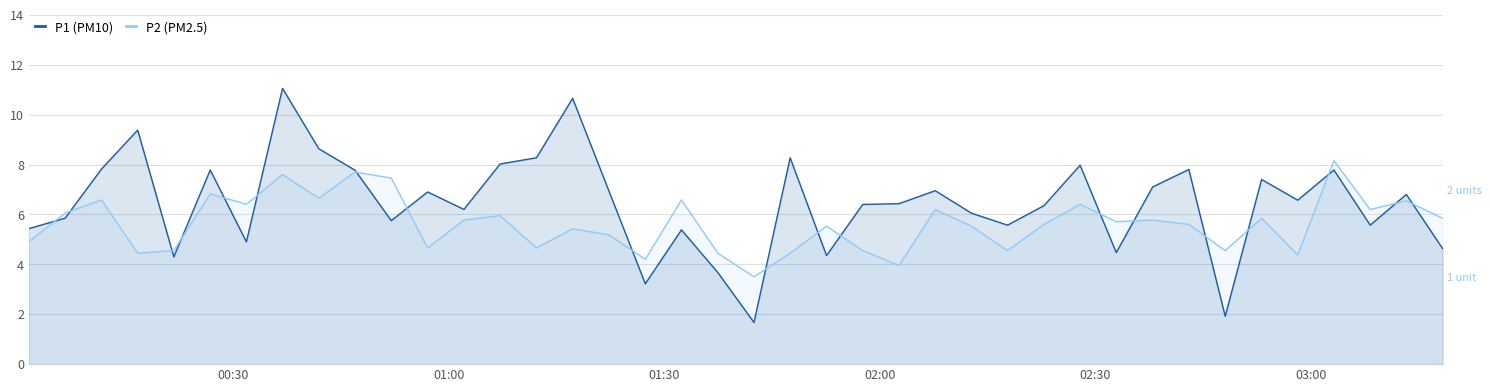

At how many categories does at least one series exceed 10?

2